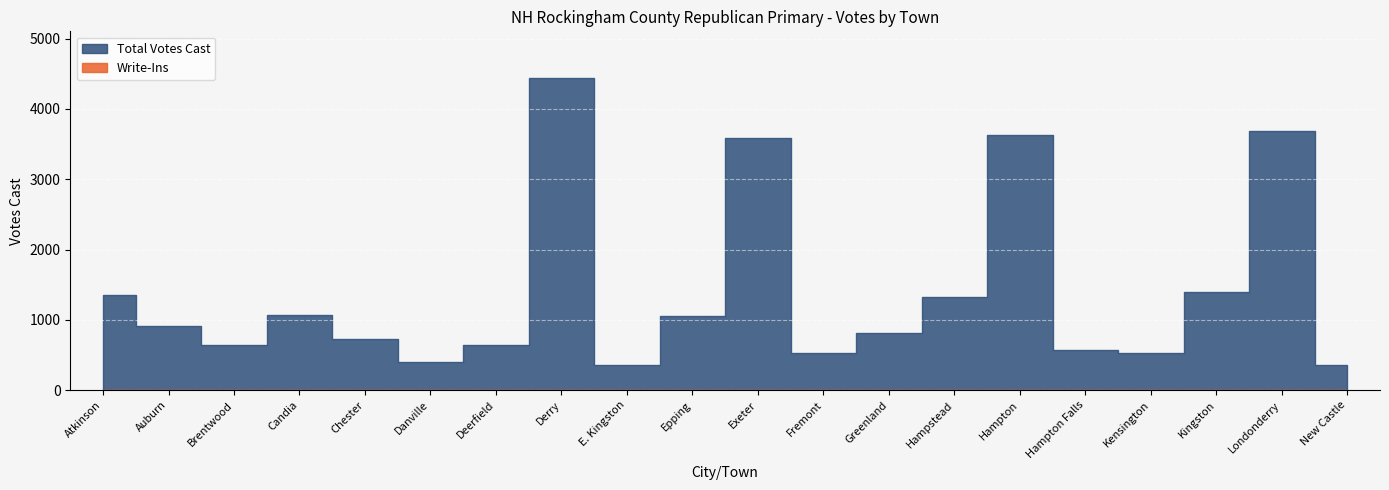

List the labels in order of Total Votes Cast value, smallest first.

E. Kingston, New Castle, Danville, Fremont, Kensington, Hampton Falls, Deerfield, Brentwood, Chester, Greenland, Auburn, Epping, Candia, Hampstead, Atkinson, Kingston, Exeter, Hampton, Londonderry, Derry